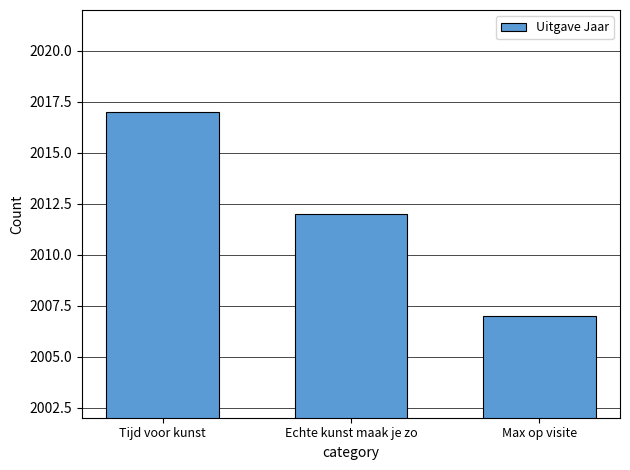

Reading left to right, transcribe all the data shown in this chart.

Tijd voor kunst=2017	Echte kunst maak je zo=2012	Max op visite=2007